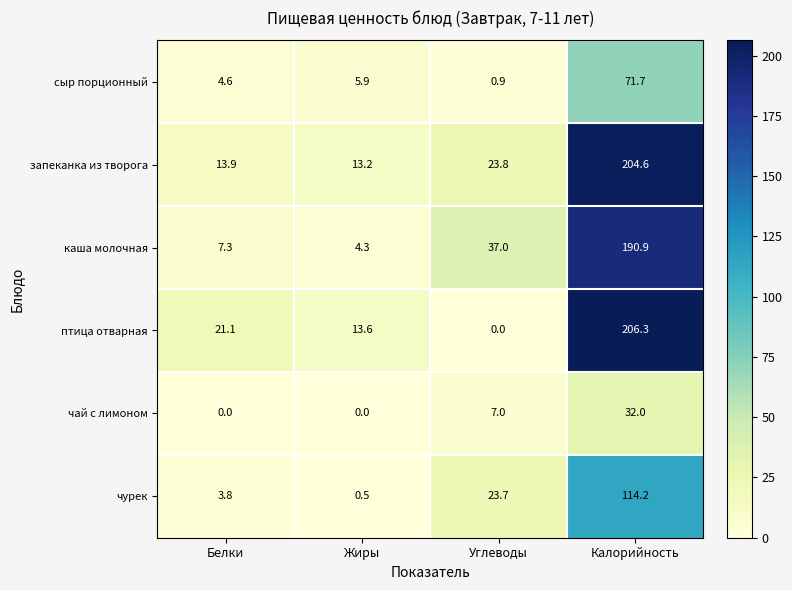

Is it true that чурек equals 3.8 at Белки?

True